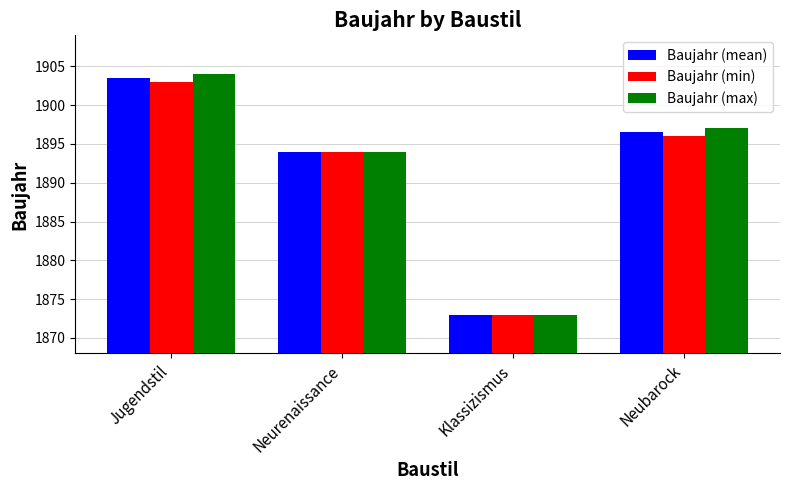

How many series are shown in this chart?

3